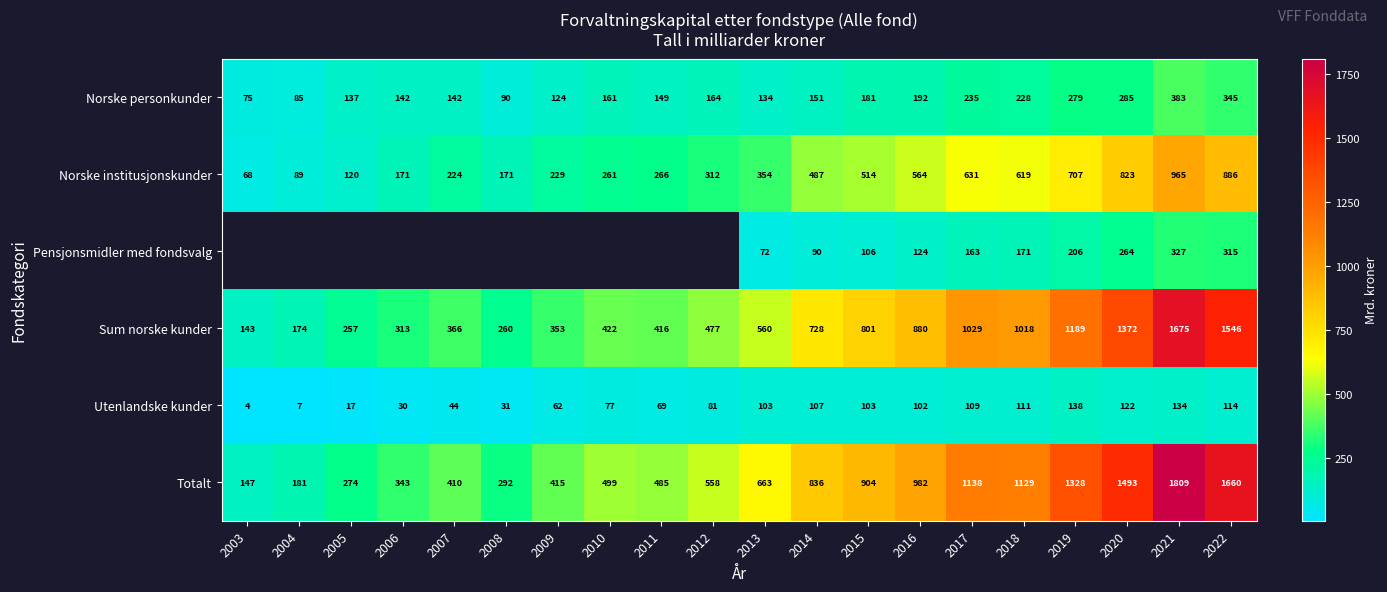

The value of Sum norske kunder at 2017 is 1500.4. True or false?

False